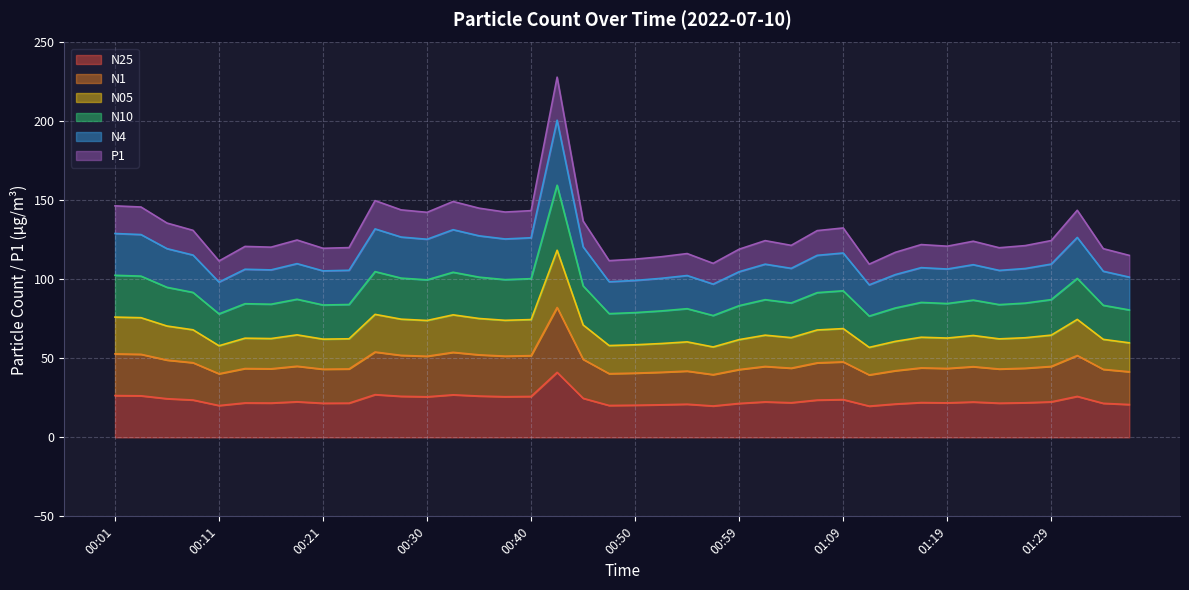

What is the sum of all N25 values?

936.7